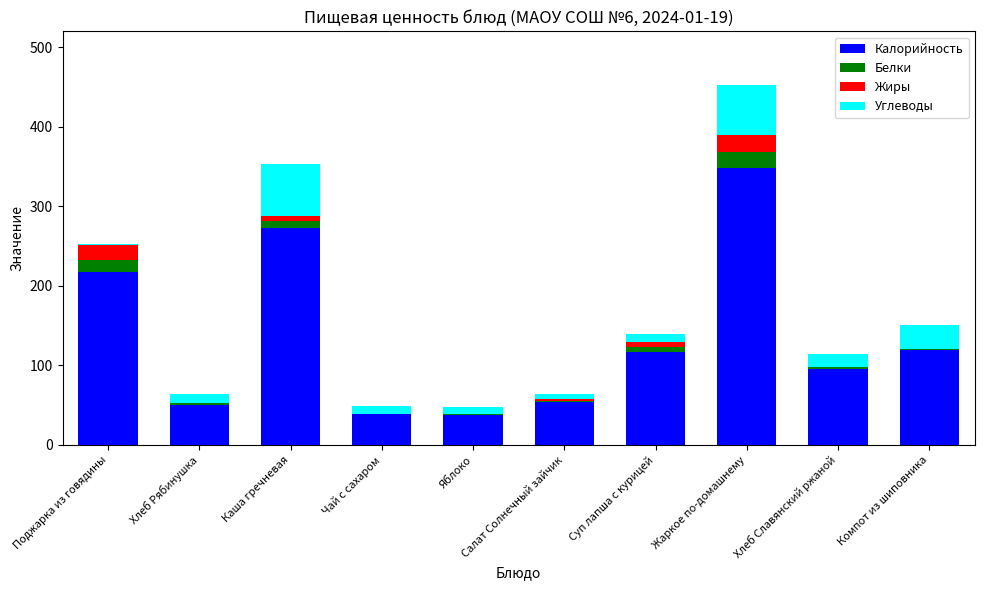

What is the sum of all Калорийность values?

1353.8